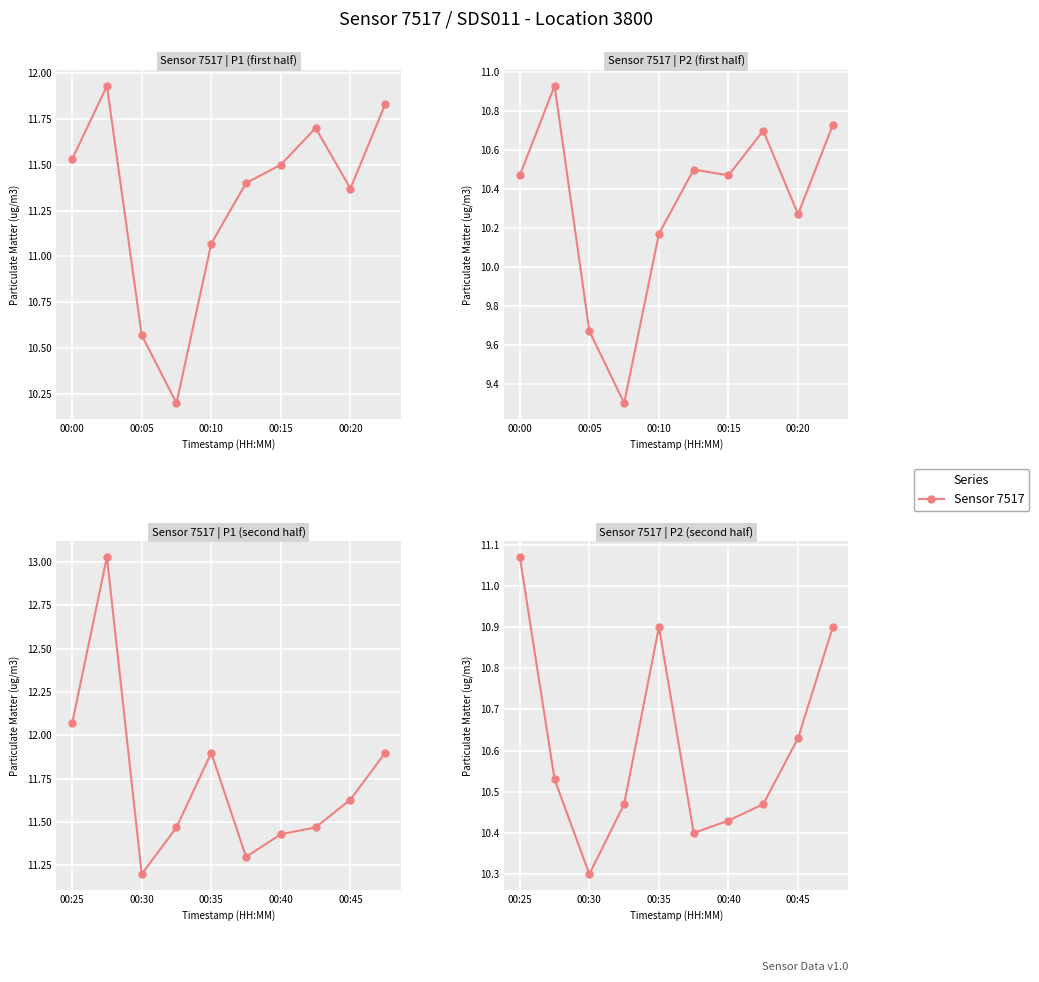

What is the sum of the P1 values at 00:40 and 00:25?

23.5